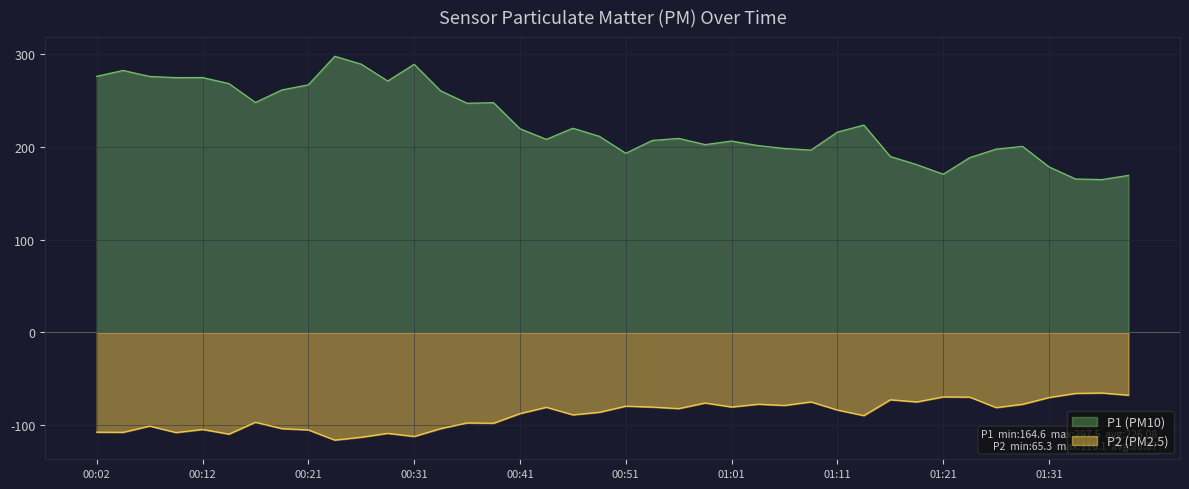

Which series has the widest spread of values?

P1 (PM10)